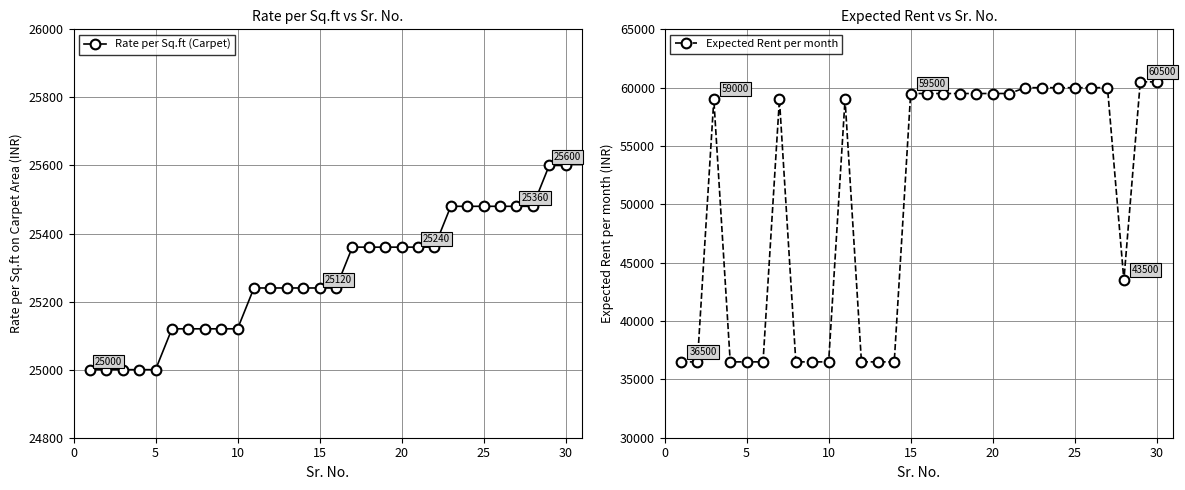

Which series has the largest total across all categories?

Expected Rent per month